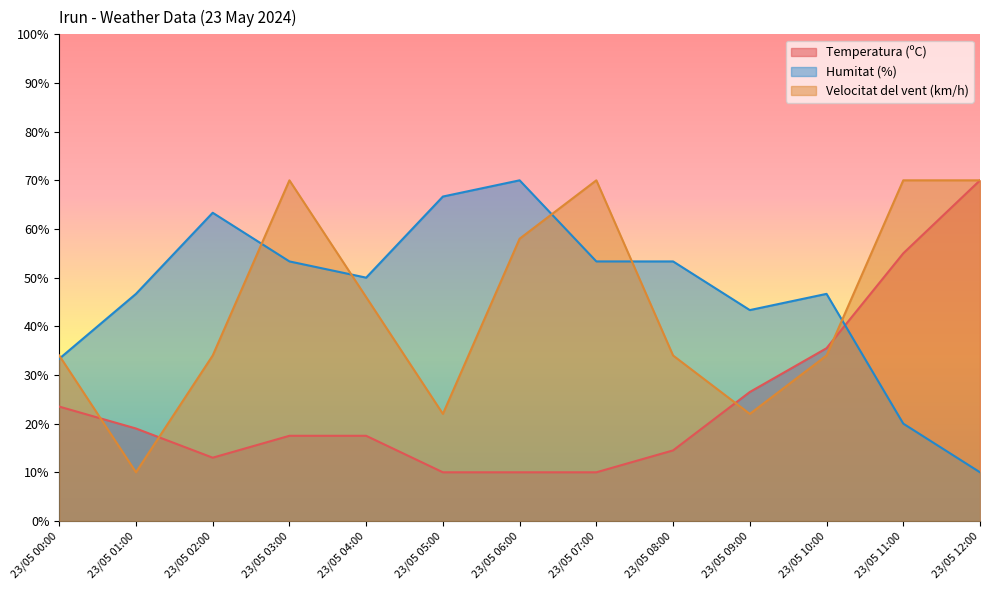

How many distinct data groups are displayed?

3